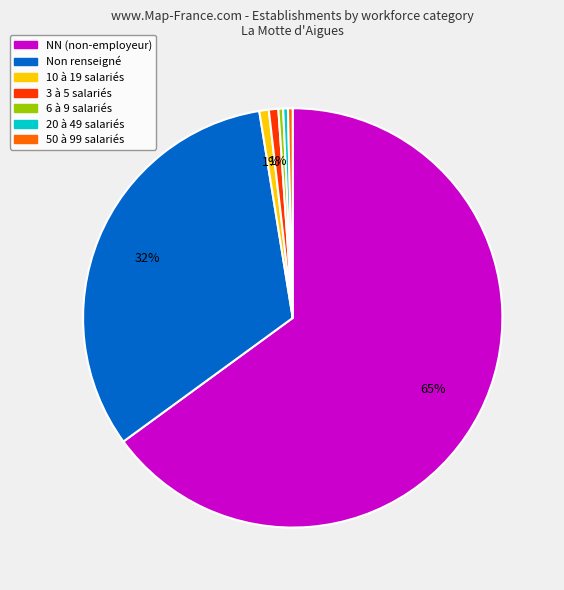

Does any single category account for the majority?

Yes